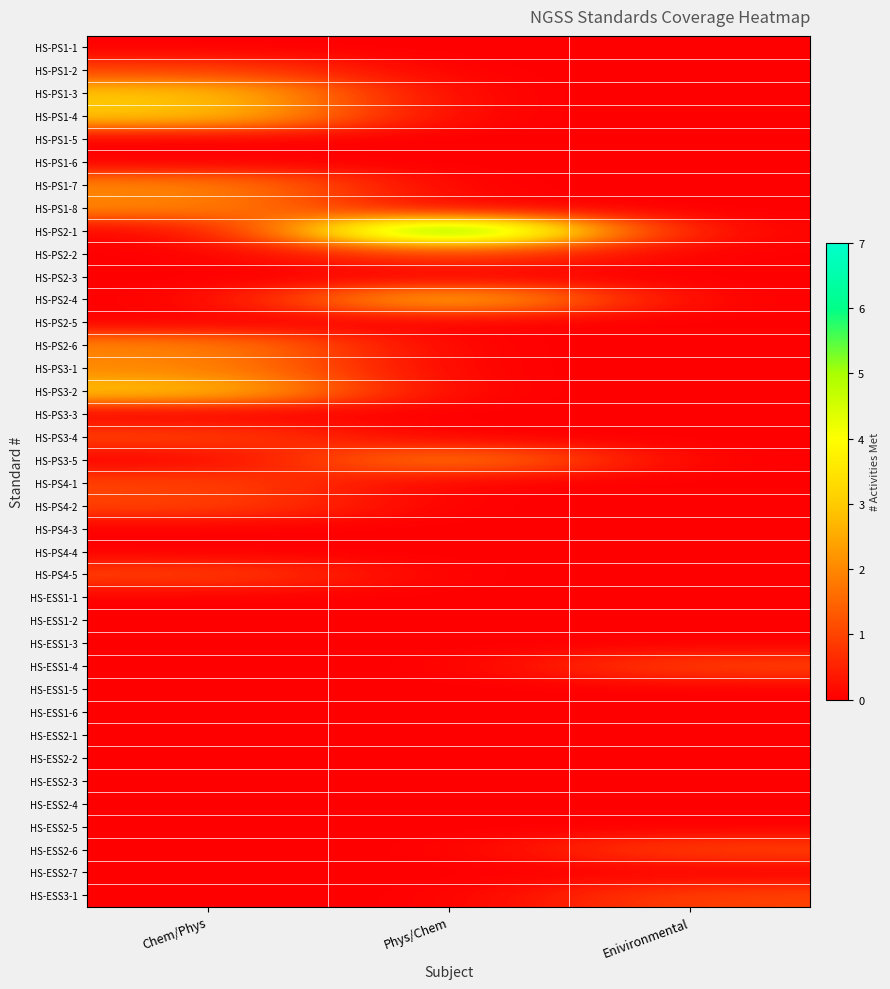

Reading left to right, what are all the values shown in this chart?

HS-PS1-1: Chem/Phys=0	Phys/Chem=0	Enivironmental=0
HS-PS1-2: Chem/Phys=1	Phys/Chem=0	Enivironmental=0
HS-PS1-3: Chem/Phys=3	Phys/Chem=0	Enivironmental=0
HS-PS1-4: Chem/Phys=3	Phys/Chem=0	Enivironmental=0
HS-PS1-5: Chem/Phys=0	Phys/Chem=0	Enivironmental=0
HS-PS1-6: Chem/Phys=0	Phys/Chem=0	Enivironmental=0
HS-PS1-7: Chem/Phys=2	Phys/Chem=0	Enivironmental=0
HS-PS1-8: Chem/Phys=2	Phys/Chem=0	Enivironmental=0
HS-PS2-1: Chem/Phys=0	Phys/Chem=7	Enivironmental=0
HS-PS2-2: Chem/Phys=0	Phys/Chem=1	Enivironmental=0
HS-PS2-3: Chem/Phys=0	Phys/Chem=0	Enivironmental=0
HS-PS2-4: Chem/Phys=0	Phys/Chem=3	Enivironmental=0
HS-PS2-5: Chem/Phys=0	Phys/Chem=0	Enivironmental=0
HS-PS2-6: Chem/Phys=2	Phys/Chem=0	Enivironmental=0
HS-PS3-1: Chem/Phys=2	Phys/Chem=0	Enivironmental=0
HS-PS3-2: Chem/Phys=3	Phys/Chem=0	Enivironmental=0
HS-PS3-3: Chem/Phys=0	Phys/Chem=0	Enivironmental=0
HS-PS3-4: Chem/Phys=1	Phys/Chem=0	Enivironmental=0
HS-PS3-5: Chem/Phys=0	Phys/Chem=2	Enivironmental=0
HS-PS4-1: Chem/Phys=1	Phys/Chem=0	Enivironmental=0
HS-PS4-2: Chem/Phys=1	Phys/Chem=0	Enivironmental=0
HS-PS4-3: Chem/Phys=0	Phys/Chem=0	Enivironmental=0
HS-PS4-4: Chem/Phys=0	Phys/Chem=0	Enivironmental=0
HS-PS4-5: Chem/Phys=1	Phys/Chem=0	Enivironmental=0
HS-ESS1-1: Chem/Phys=0	Phys/Chem=0	Enivironmental=0
HS-ESS1-2: Chem/Phys=0	Phys/Chem=0	Enivironmental=0
HS-ESS1-3: Chem/Phys=0	Phys/Chem=0	Enivironmental=0
HS-ESS1-4: Chem/Phys=0	Phys/Chem=0	Enivironmental=1
HS-ESS1-5: Chem/Phys=0	Phys/Chem=0	Enivironmental=0
HS-ESS1-6: Chem/Phys=0	Phys/Chem=0	Enivironmental=0
HS-ESS2-1: Chem/Phys=0	Phys/Chem=0	Enivironmental=0
HS-ESS2-2: Chem/Phys=0	Phys/Chem=0	Enivironmental=0
HS-ESS2-3: Chem/Phys=0	Phys/Chem=0	Enivironmental=0
HS-ESS2-4: Chem/Phys=0	Phys/Chem=0	Enivironmental=0
HS-ESS2-5: Chem/Phys=0	Phys/Chem=0	Enivironmental=0
HS-ESS2-6: Chem/Phys=0	Phys/Chem=0	Enivironmental=1
HS-ESS2-7: Chem/Phys=0	Phys/Chem=0	Enivironmental=0
HS-ESS3-1: Chem/Phys=0	Phys/Chem=0	Enivironmental=1